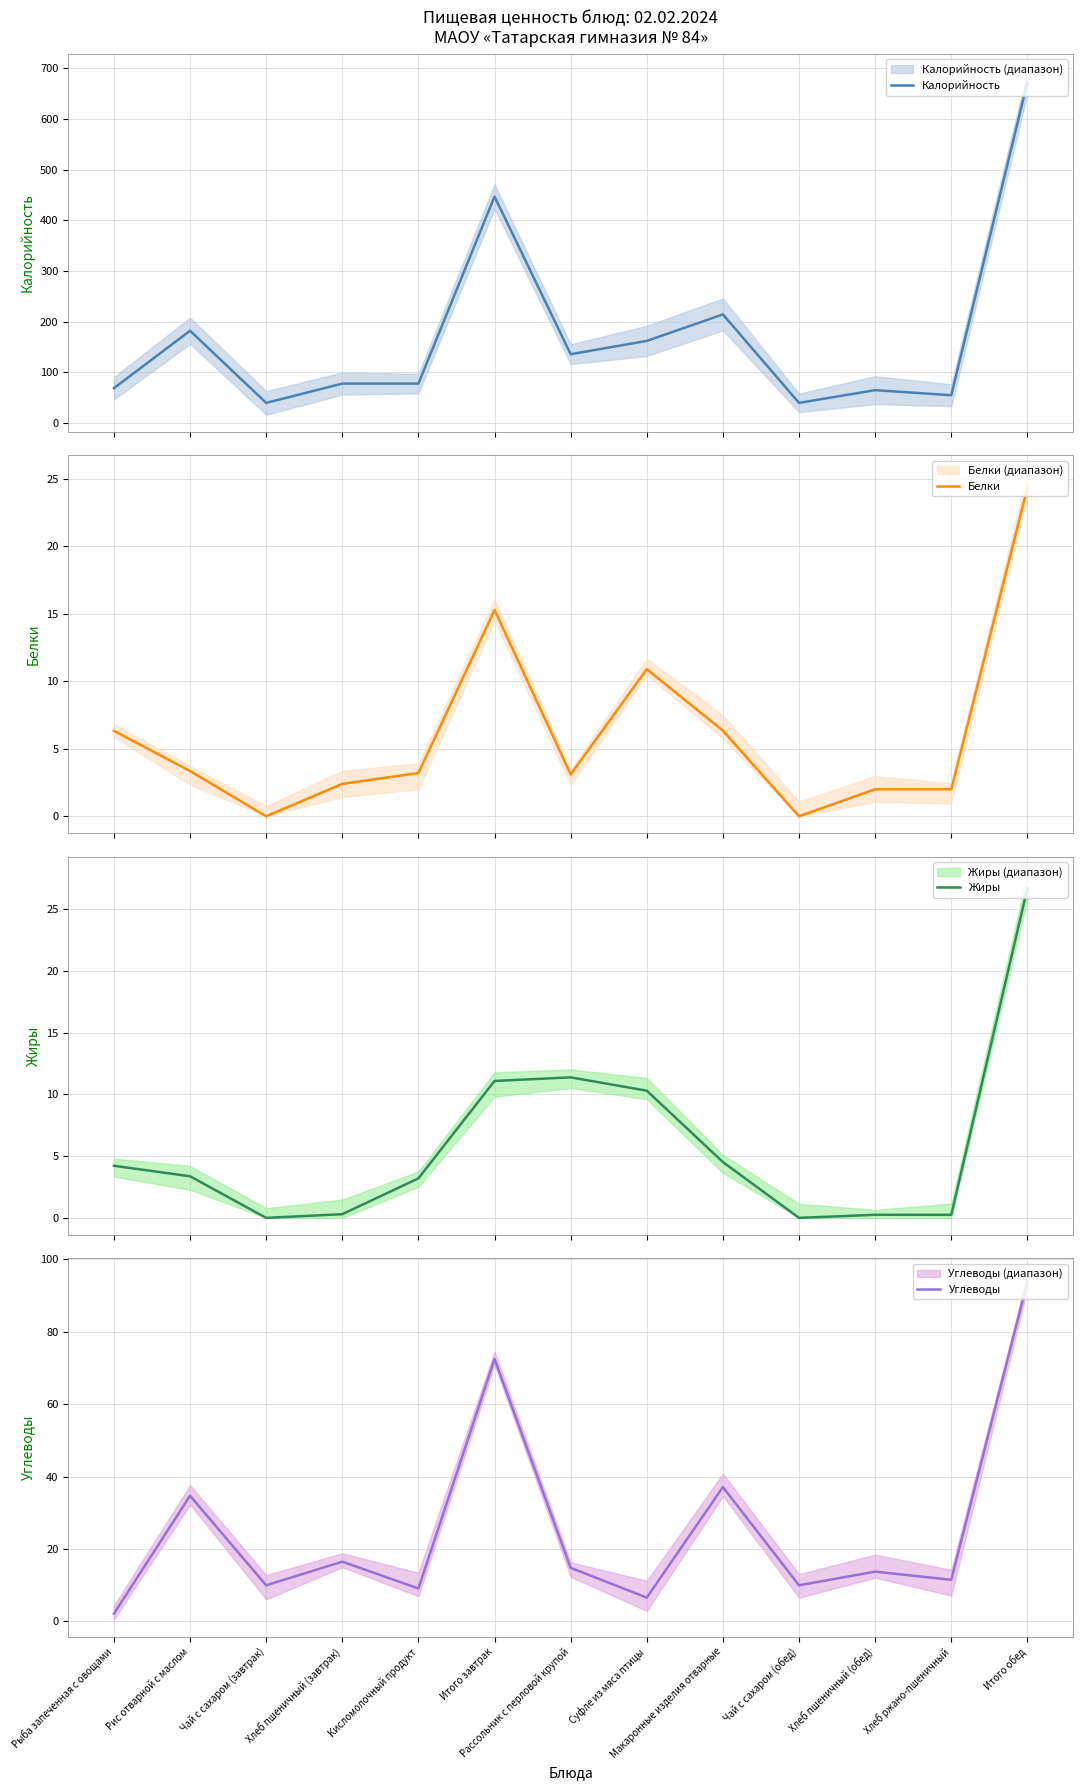

Which series has the largest range (max minus min)?

Калорийность